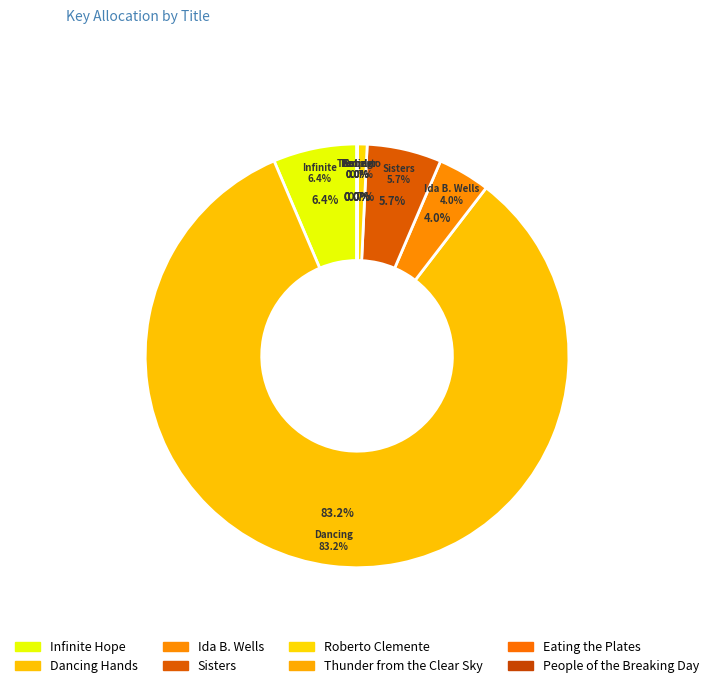

Which slice represents more than half of the pie?

Dancing Hands